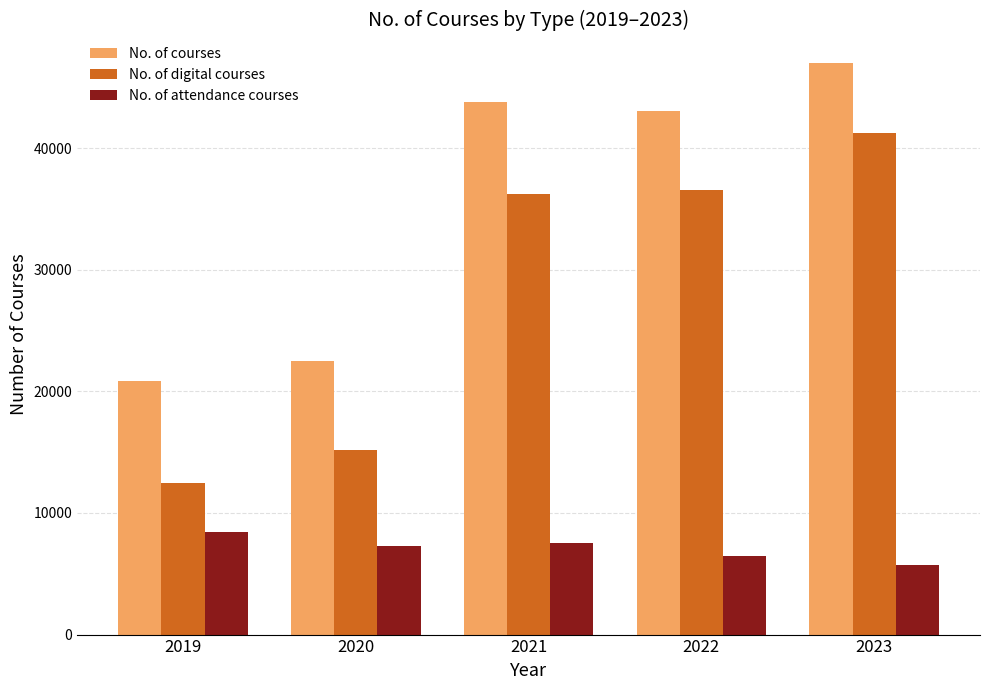

Which series has the largest total across all categories?

No. of courses